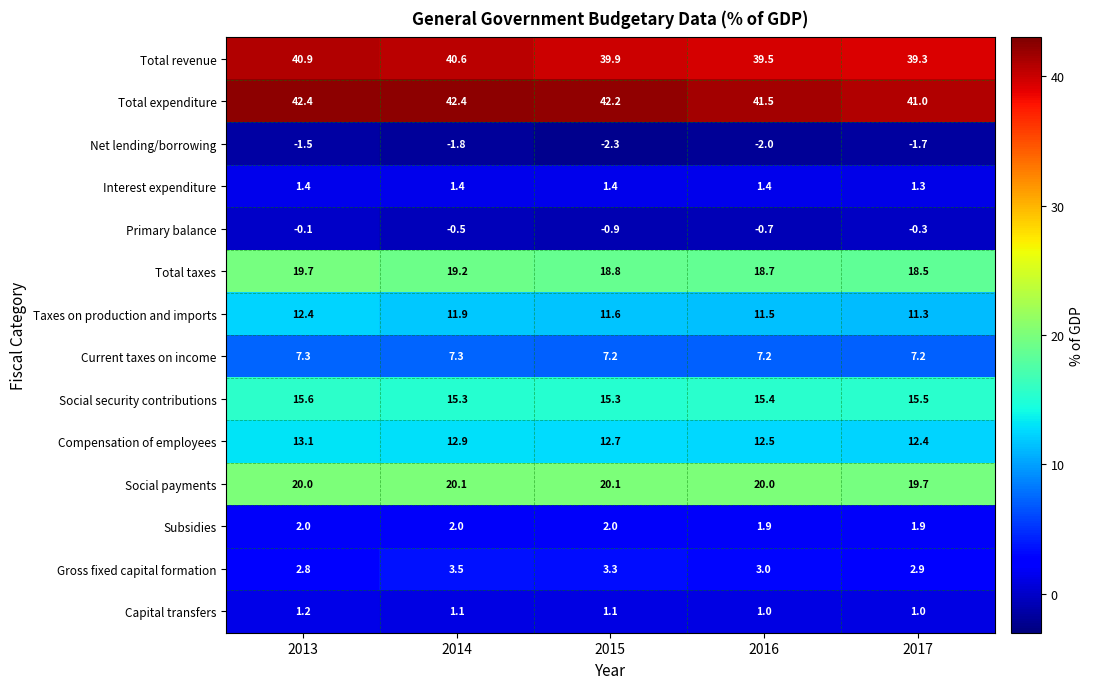

What is the total value across all series at 2016?

170.9